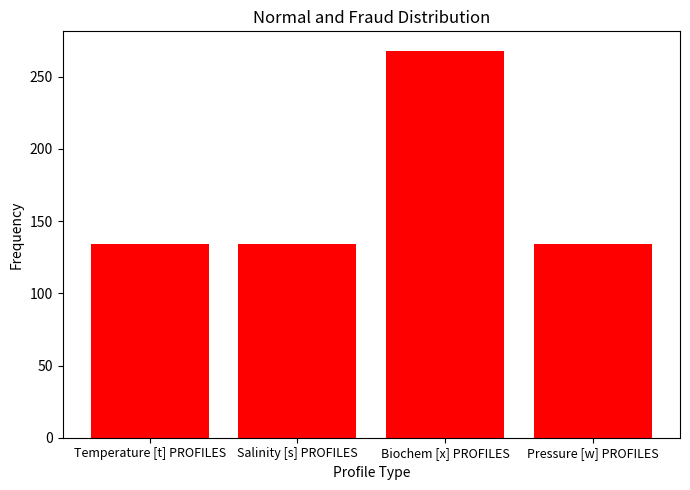

Reading left to right, extract all data points from this chart.

134	134	268	134